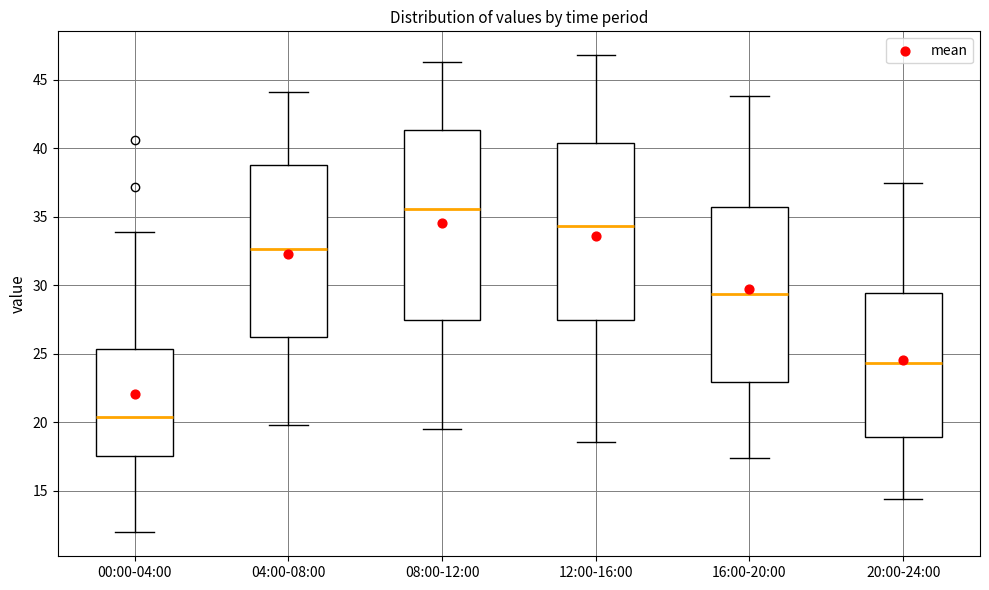

Which box's median line is the lowest?

00:00-04:00